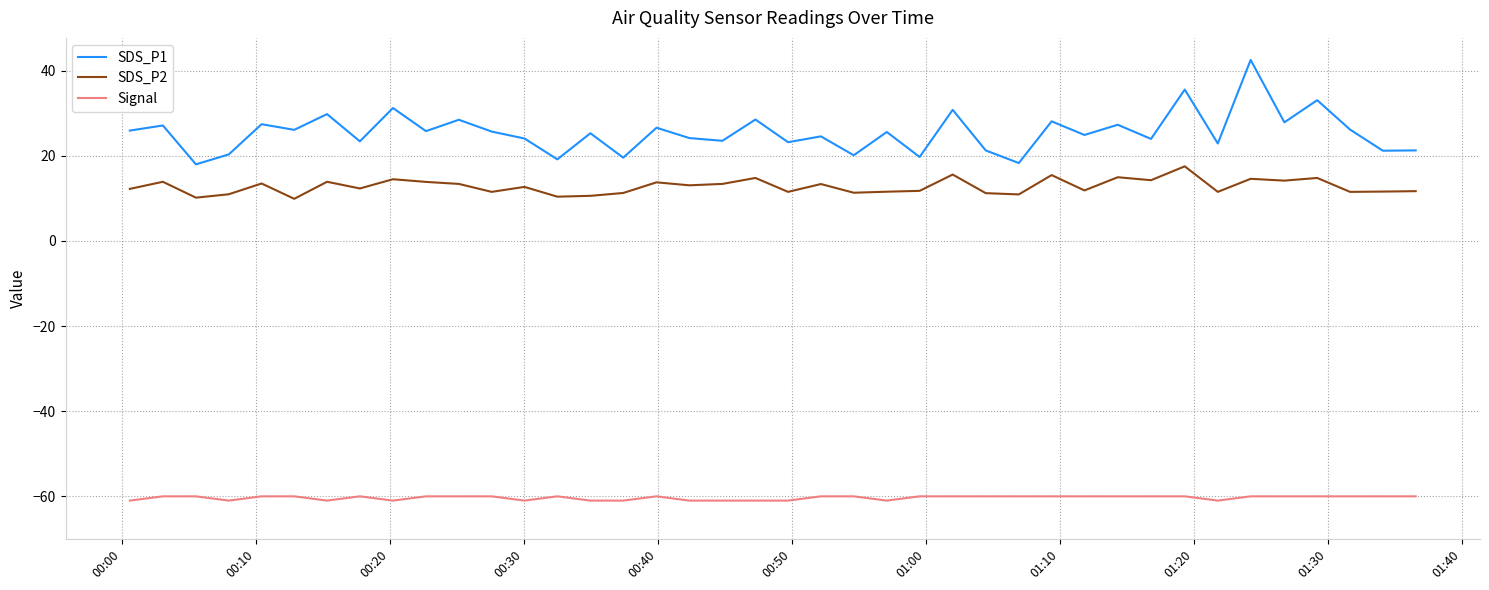

Which series has the largest range (max minus min)?

SDS_P1